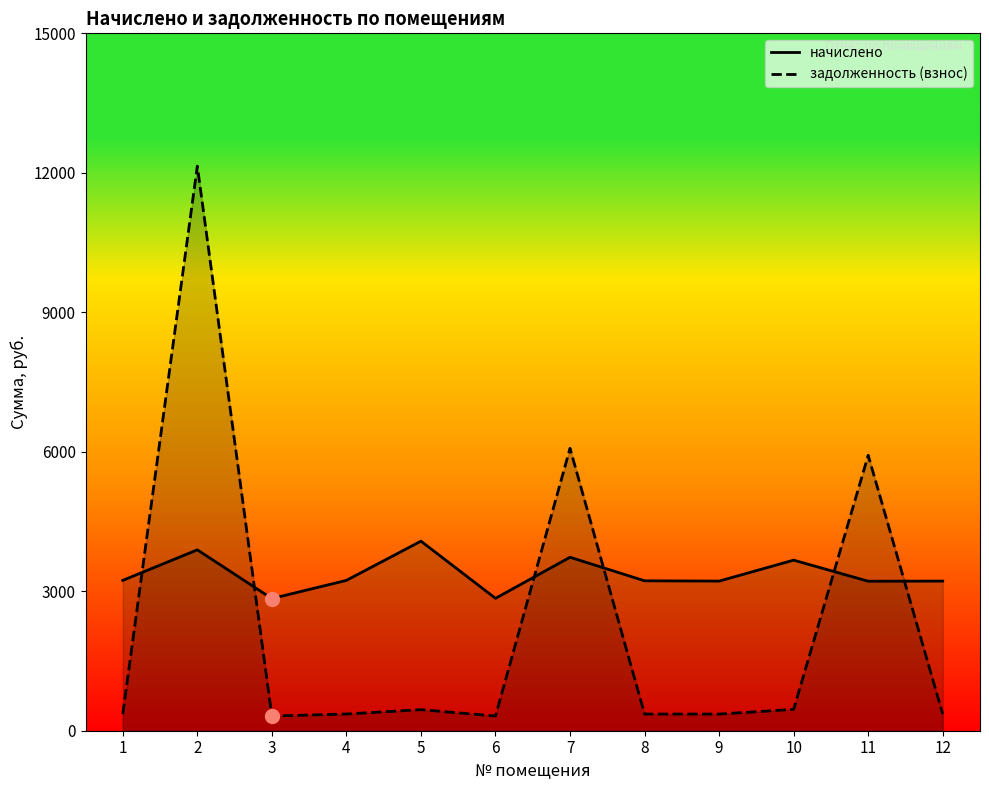

Which has a higher value, 6 or 10?

10